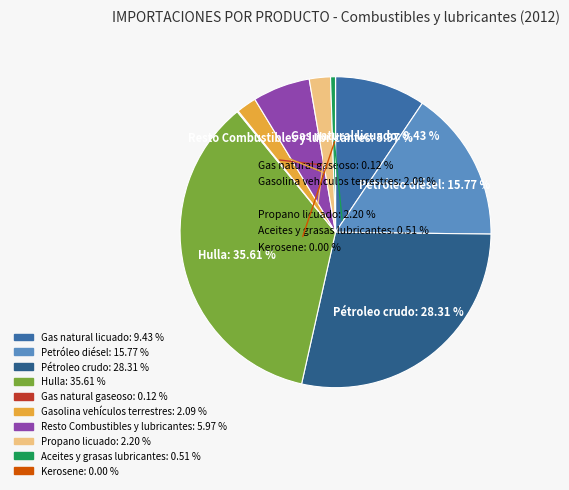

Is it true that Kerosene is 0% of the pie?

True